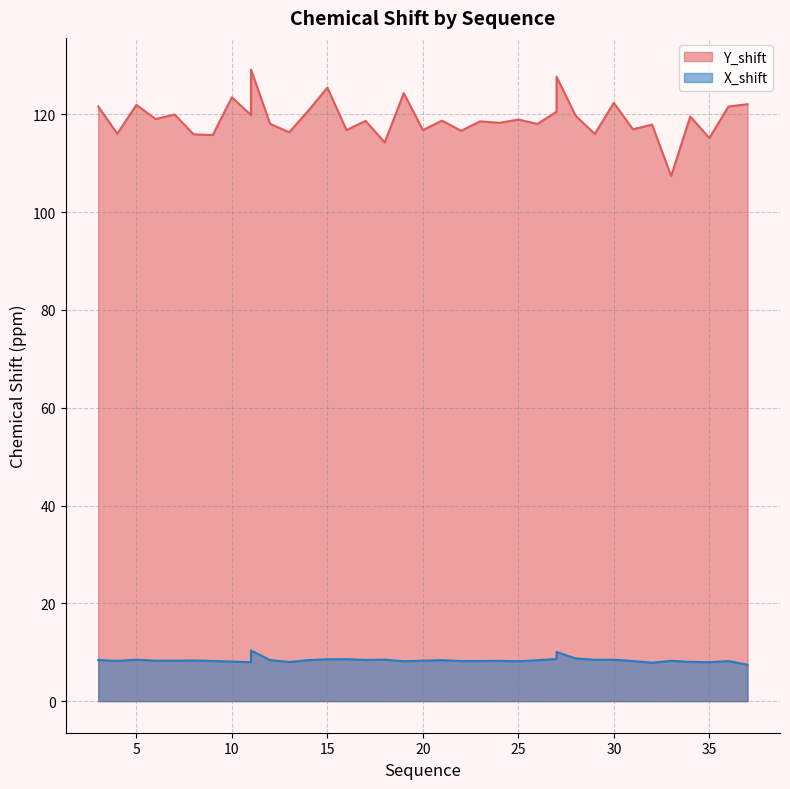

What is the approximate value of X_shift at 33?

8.2